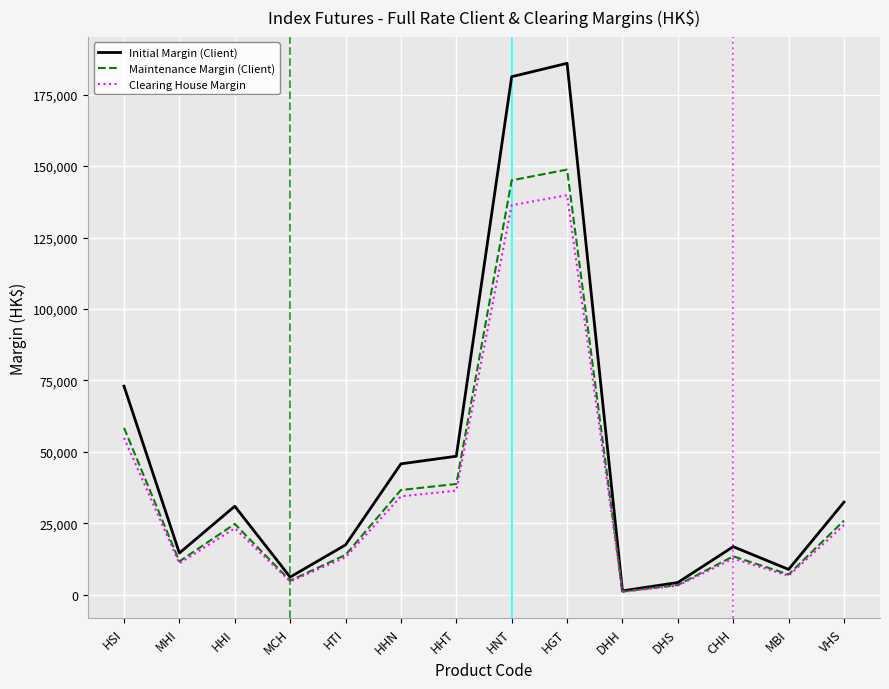

How many lines are shown in the chart?

3